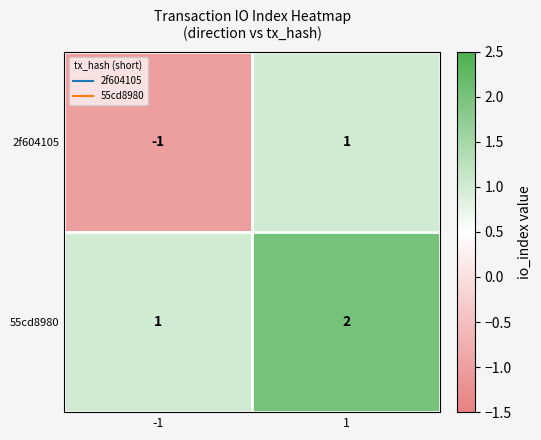

List the series in order of their peak value, lowest first.

2f604105, 55cd8980